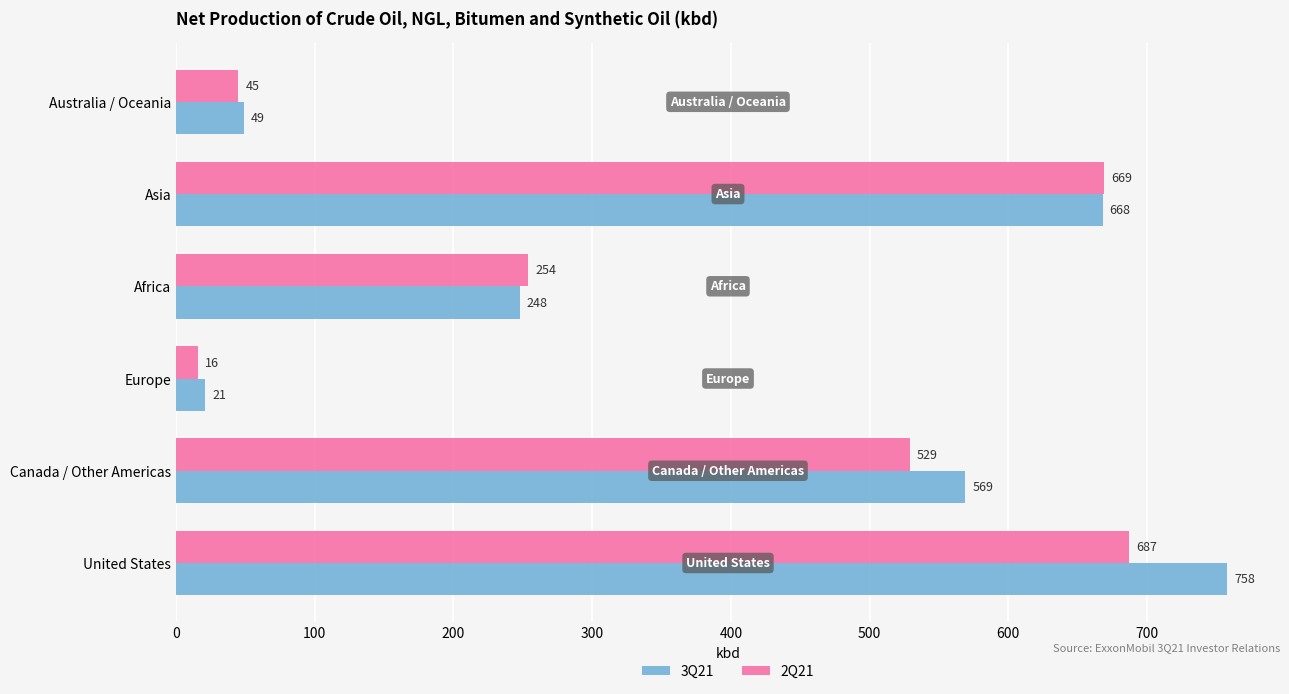

At which label is 3Q21 closest to 389?

Africa